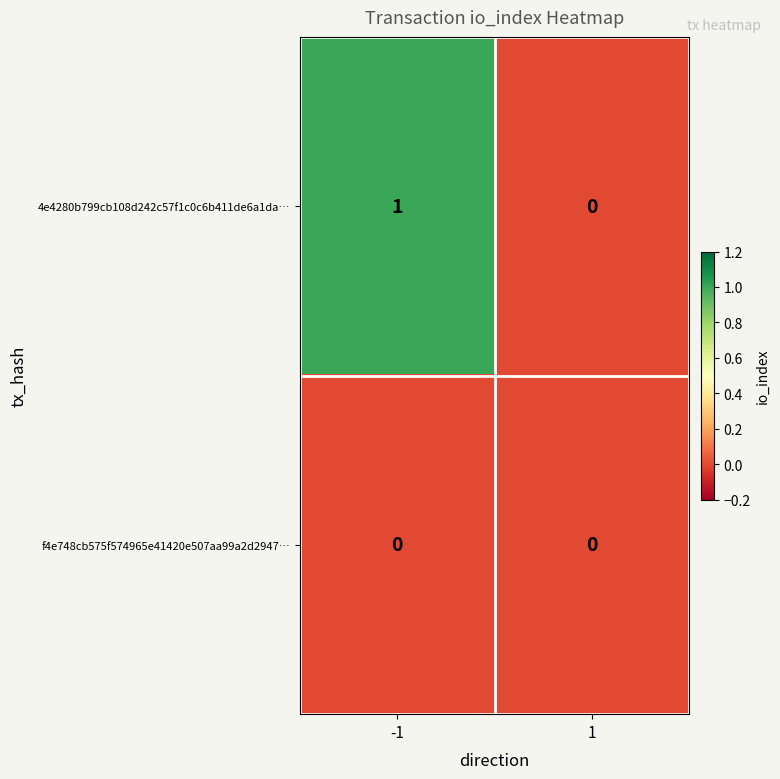

Which series has the largest total across all categories?

4e4280b799cb108d242c57f1c0c6b411de6a1da…